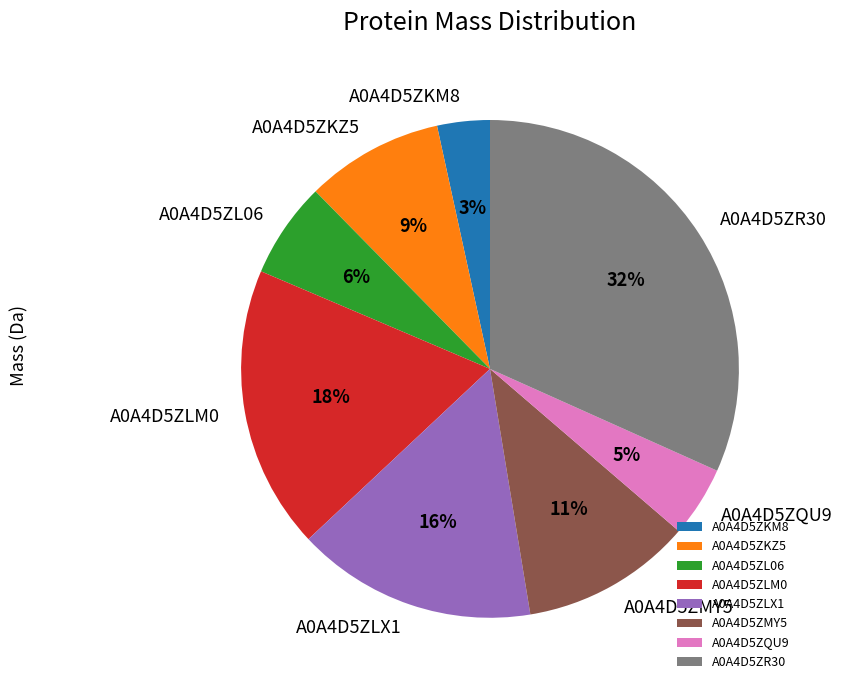

How many slices are in this pie chart?

8